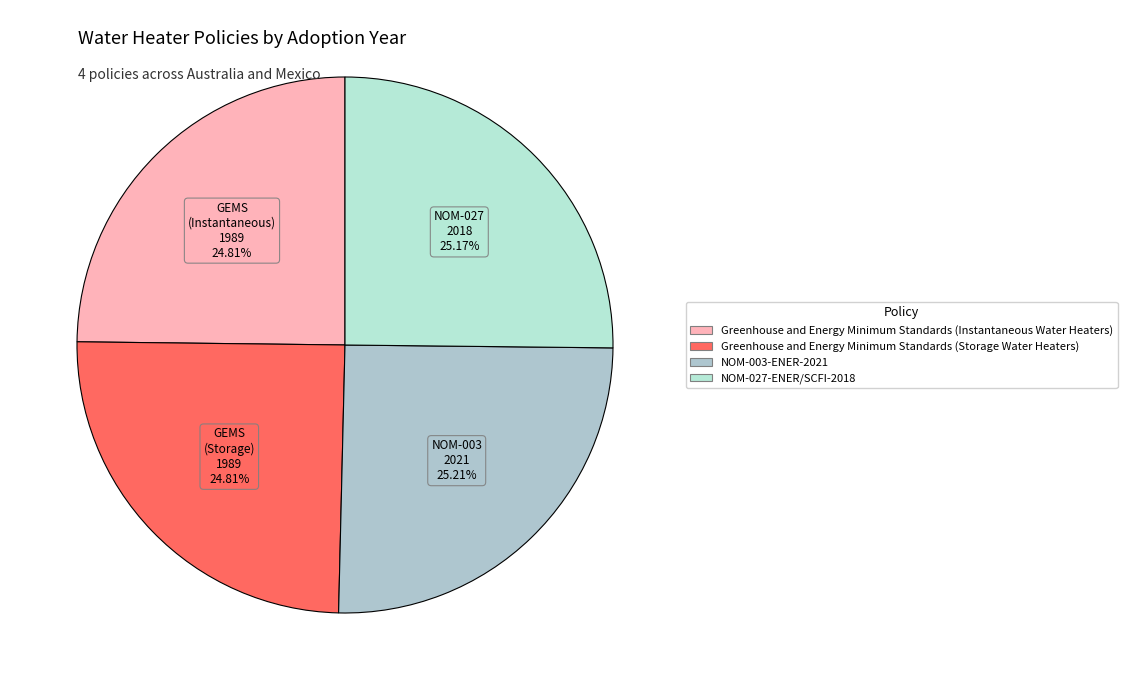

Is the sum of Greenhouse and Energy Minimum Standards (Storage Water Heaters) and Greenhouse and Energy Minimum Standards (Instantaneous Water Heaters) greater than half?

No